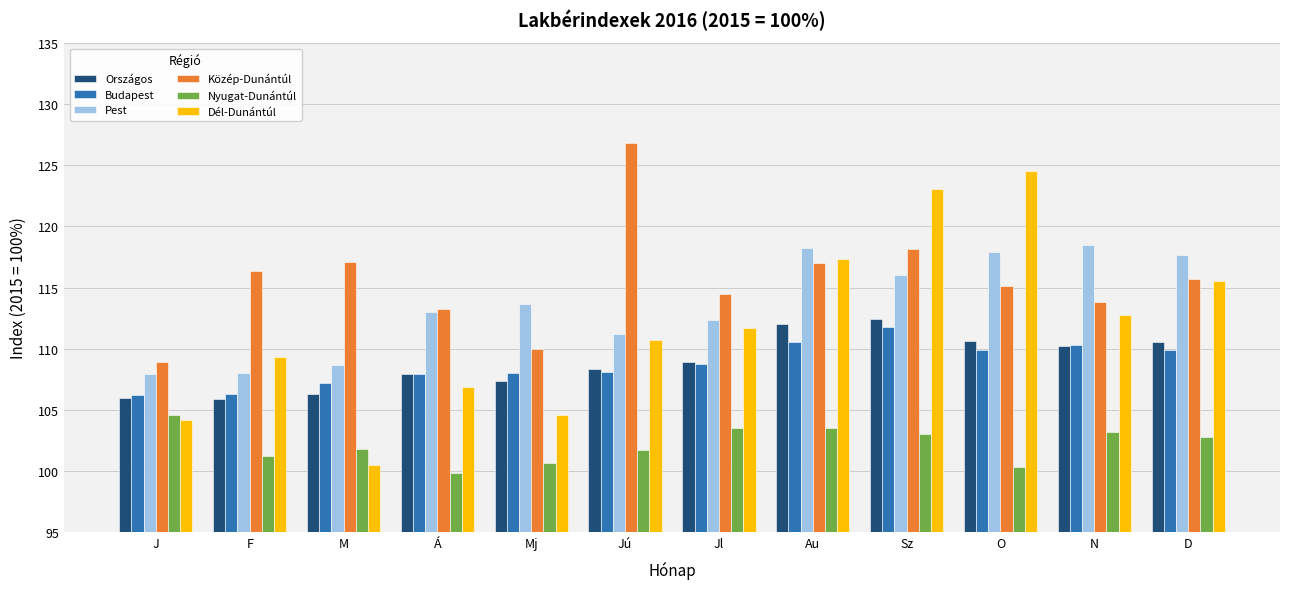

What is the label of the 10th bar from the left?

O